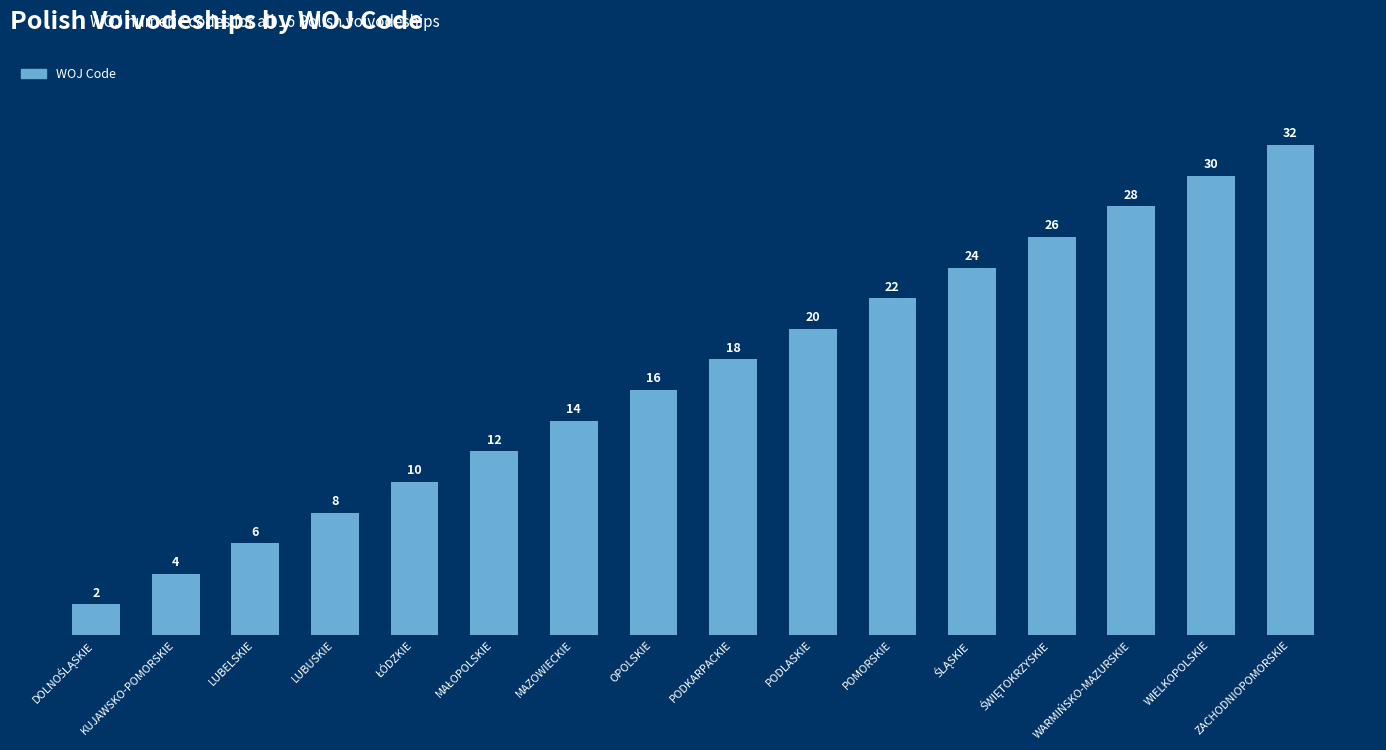

What is the difference between the maximum and minimum values?

30